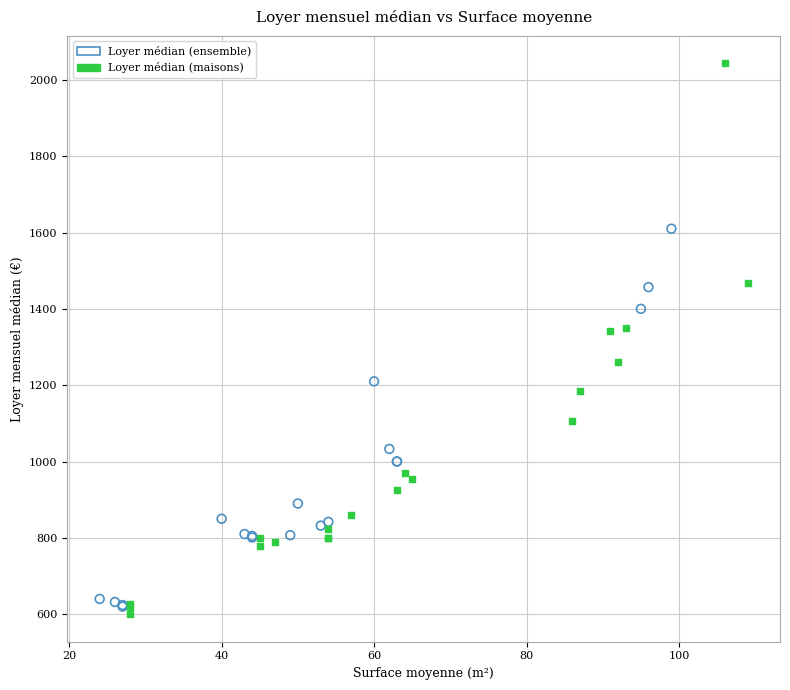

Which series has the widest spread of Y values?

Loyer médian (maisons)